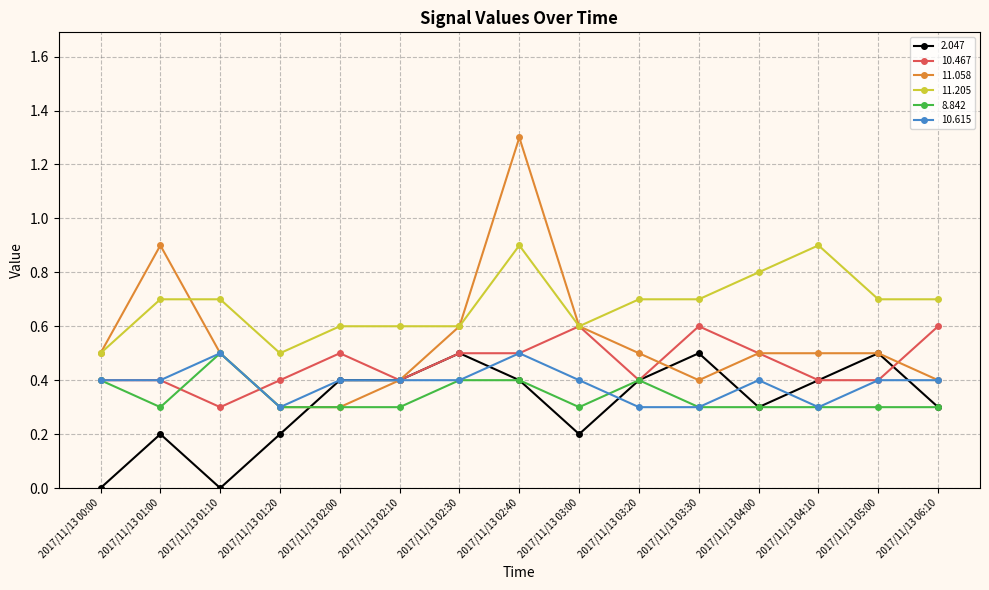

At which label does 8.842 reach its peak?

2017/11/13 01:10